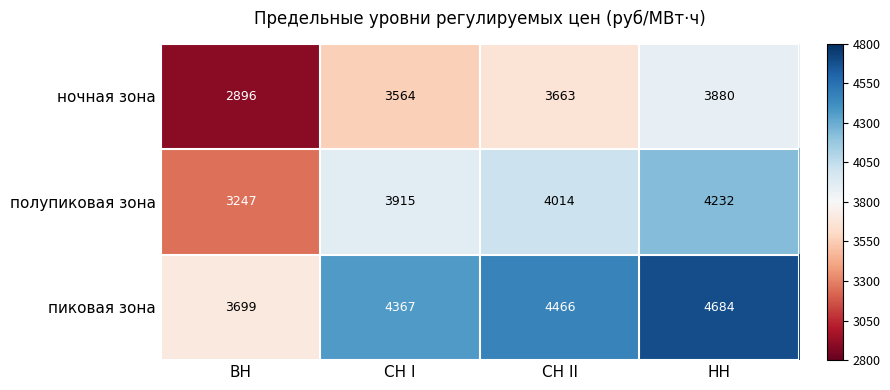

What is the spread (max minus min) of values at СН II?

803